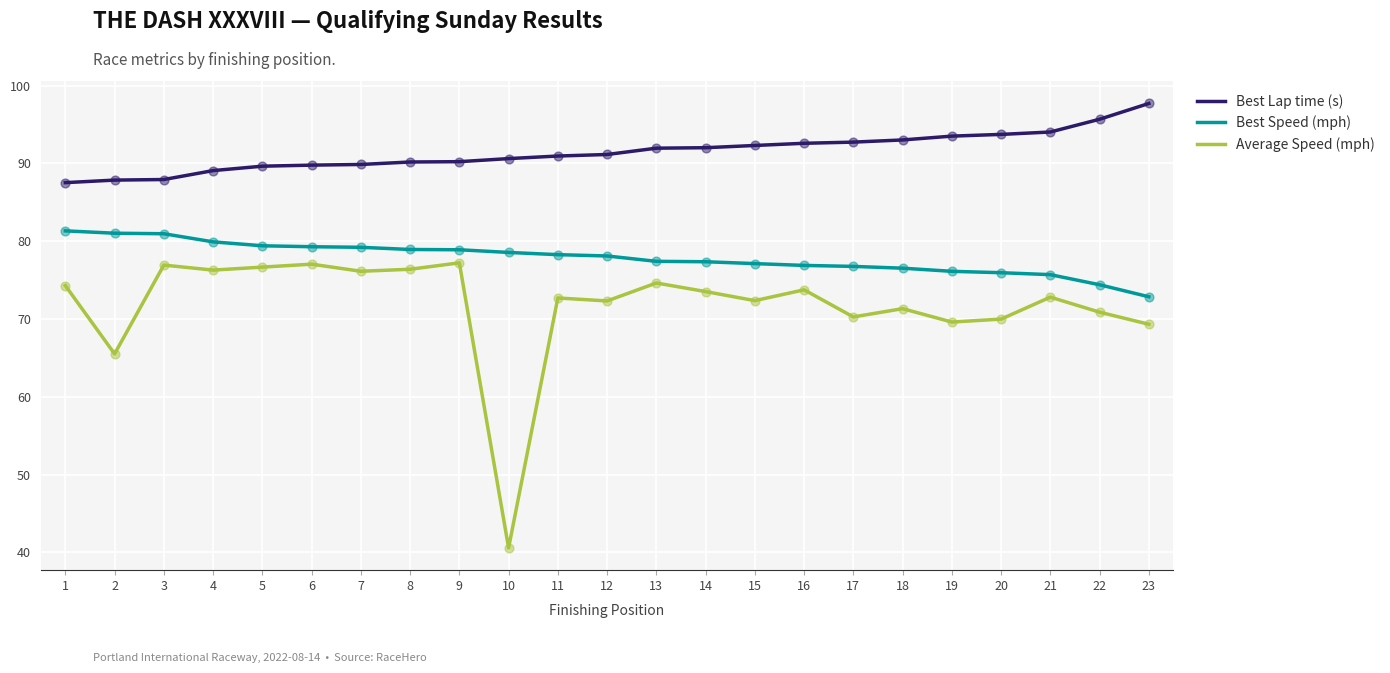

What is the total value across all series at 13?

244.0